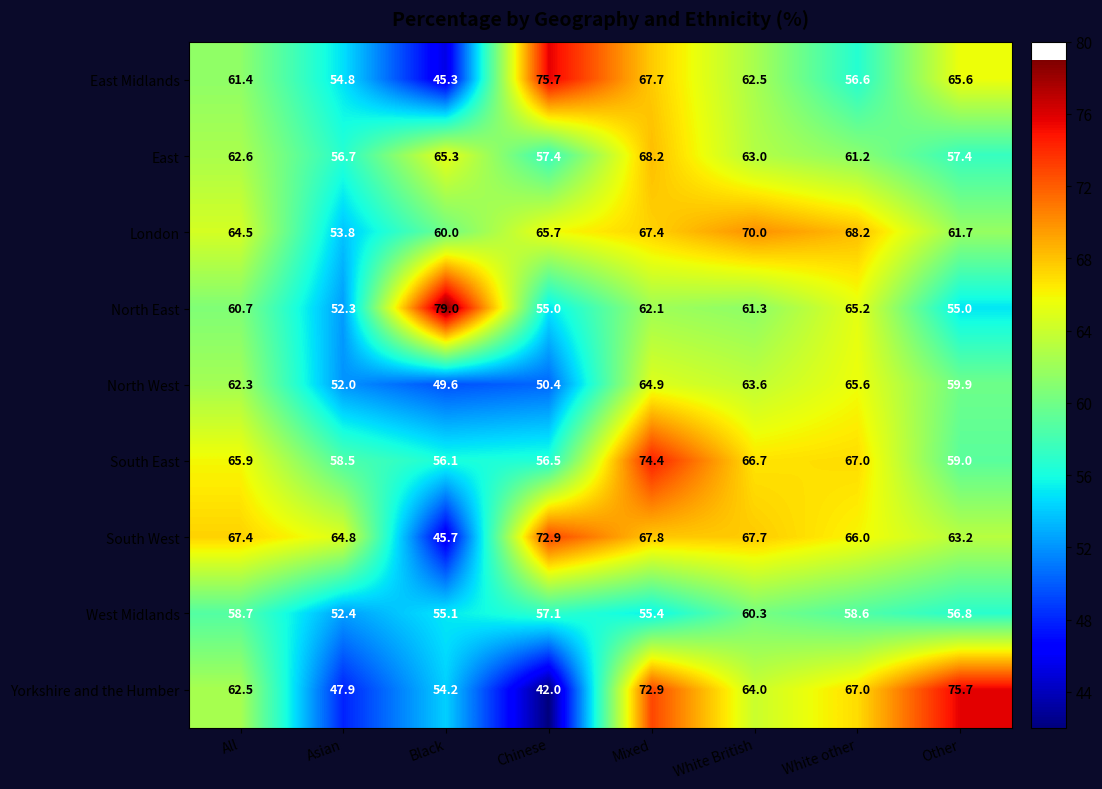

Which series has the widest spread of values?

Yorkshire and the Humber